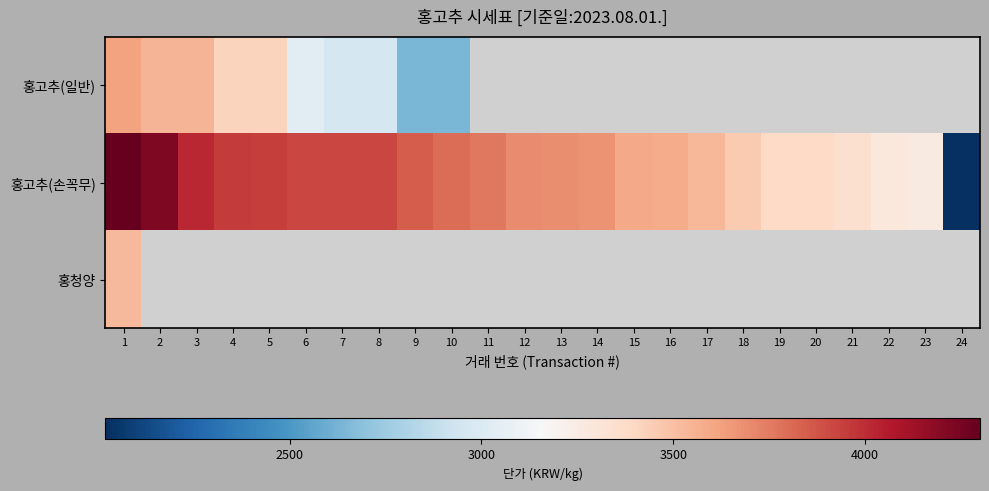

Read the 홍고추(손꼭무) value at 10.

3800.0